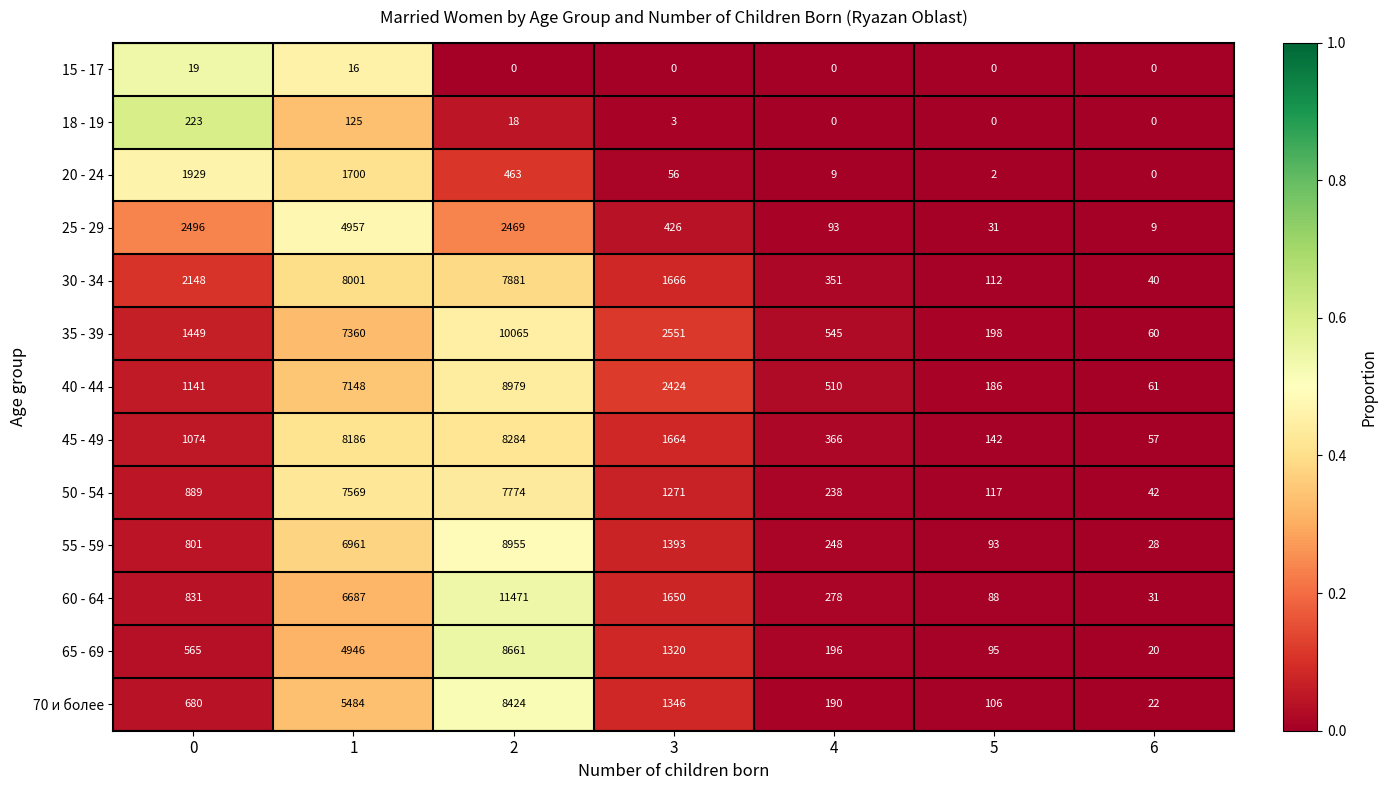

What value does the 55 - 59 series have at 4?

248